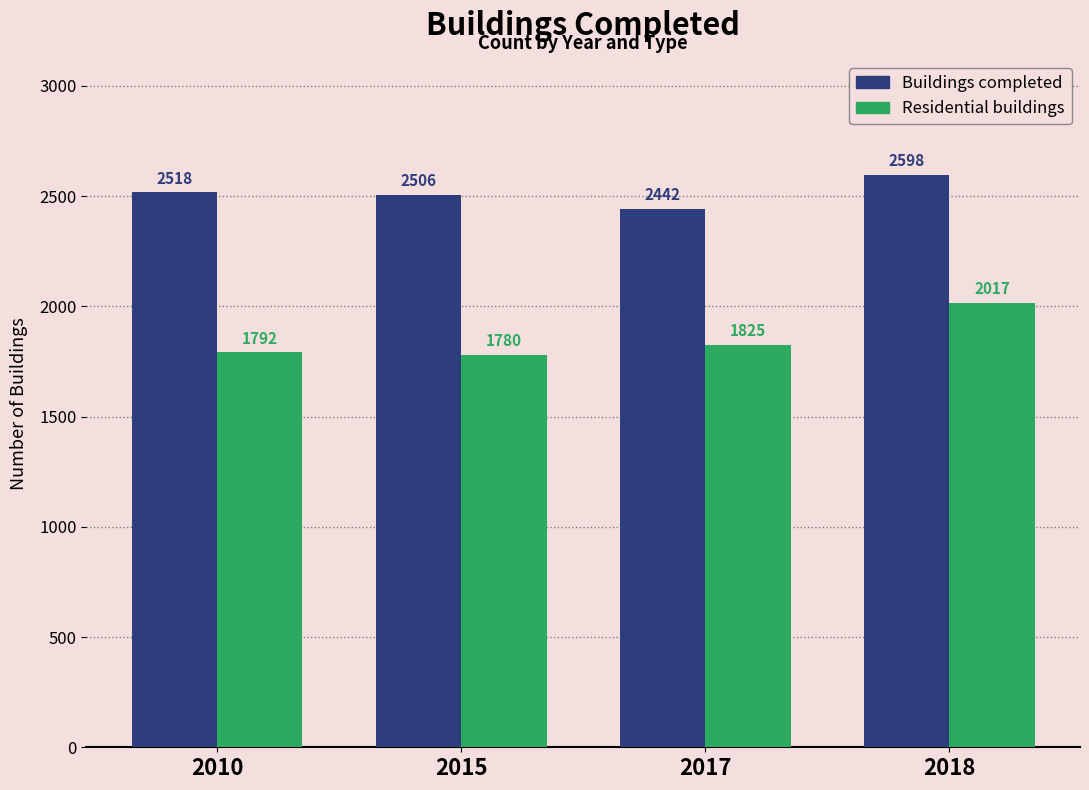

Reading left to right, extract all data points from this chart.

Buildings completed: 2010=2518	2015=2506	2017=2442	2018=2598
Residential buildings: 2010=1792	2015=1780	2017=1825	2018=2017